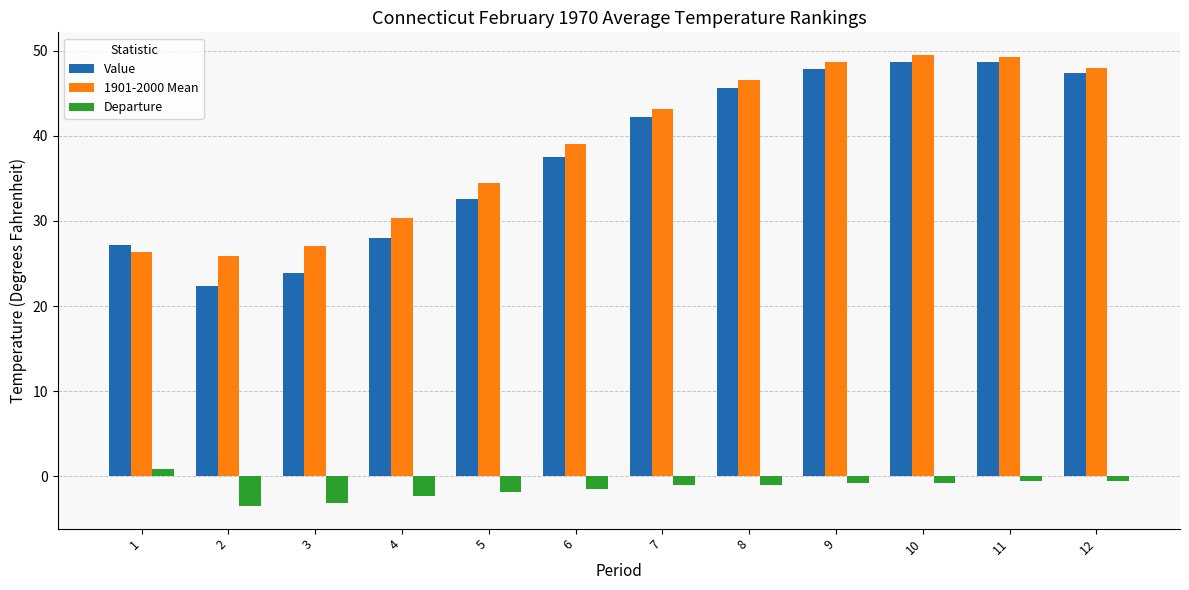

What are all the series names shown in the legend?

Value, 1901-2000 Mean, Departure